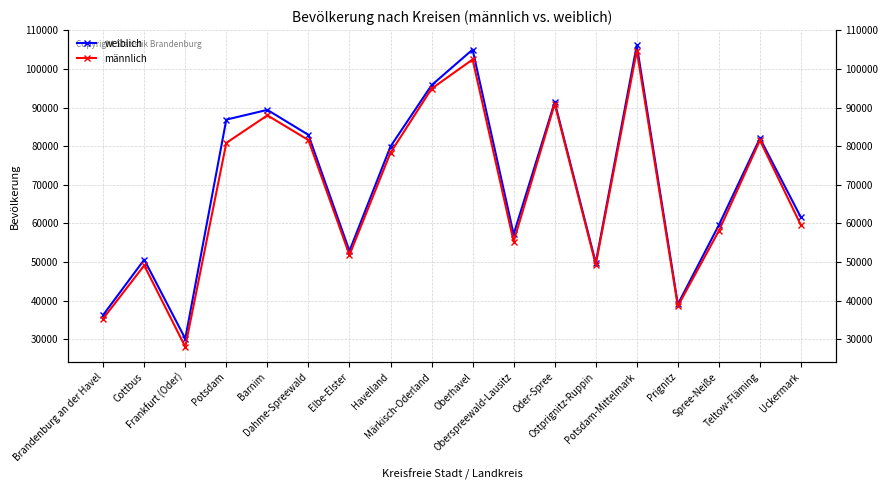

At which category does weiblich reach its first local valley?

Frankfurt (Oder)